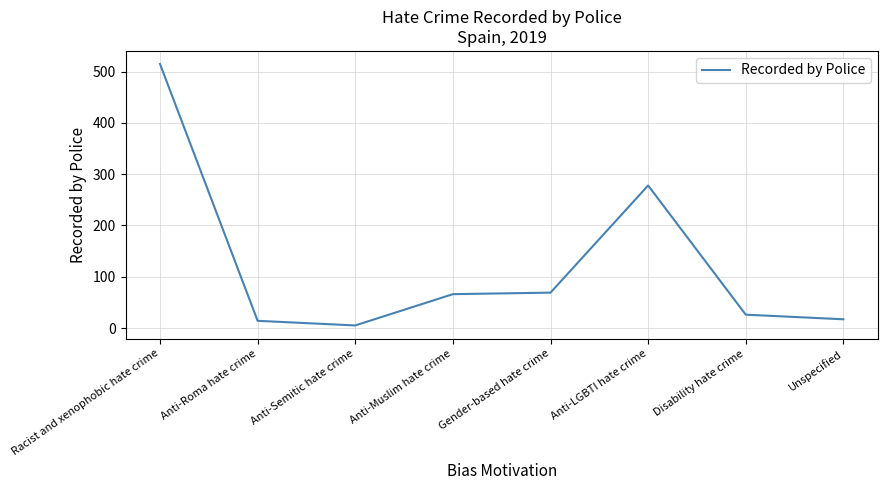

How many distinct data groups are displayed?

1